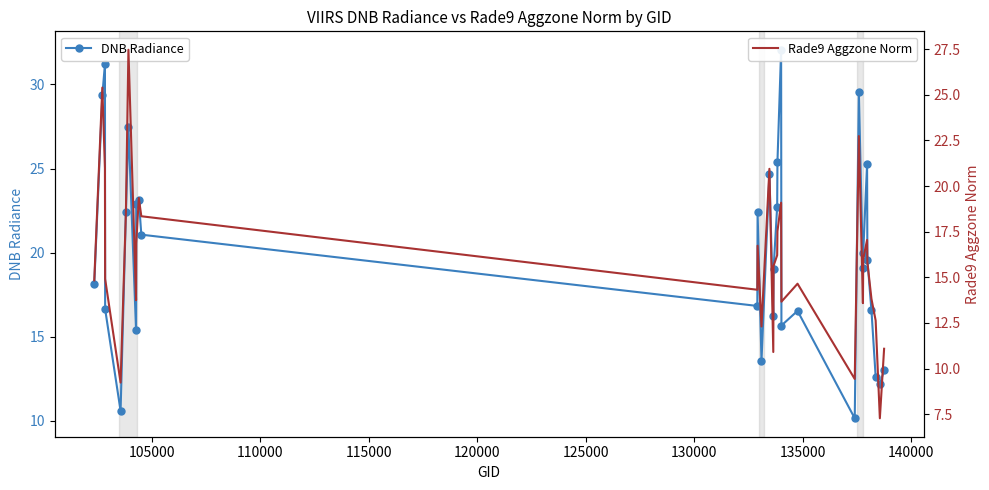

What is the value of the DNB Radiance point at the 24th from the left?

29.5